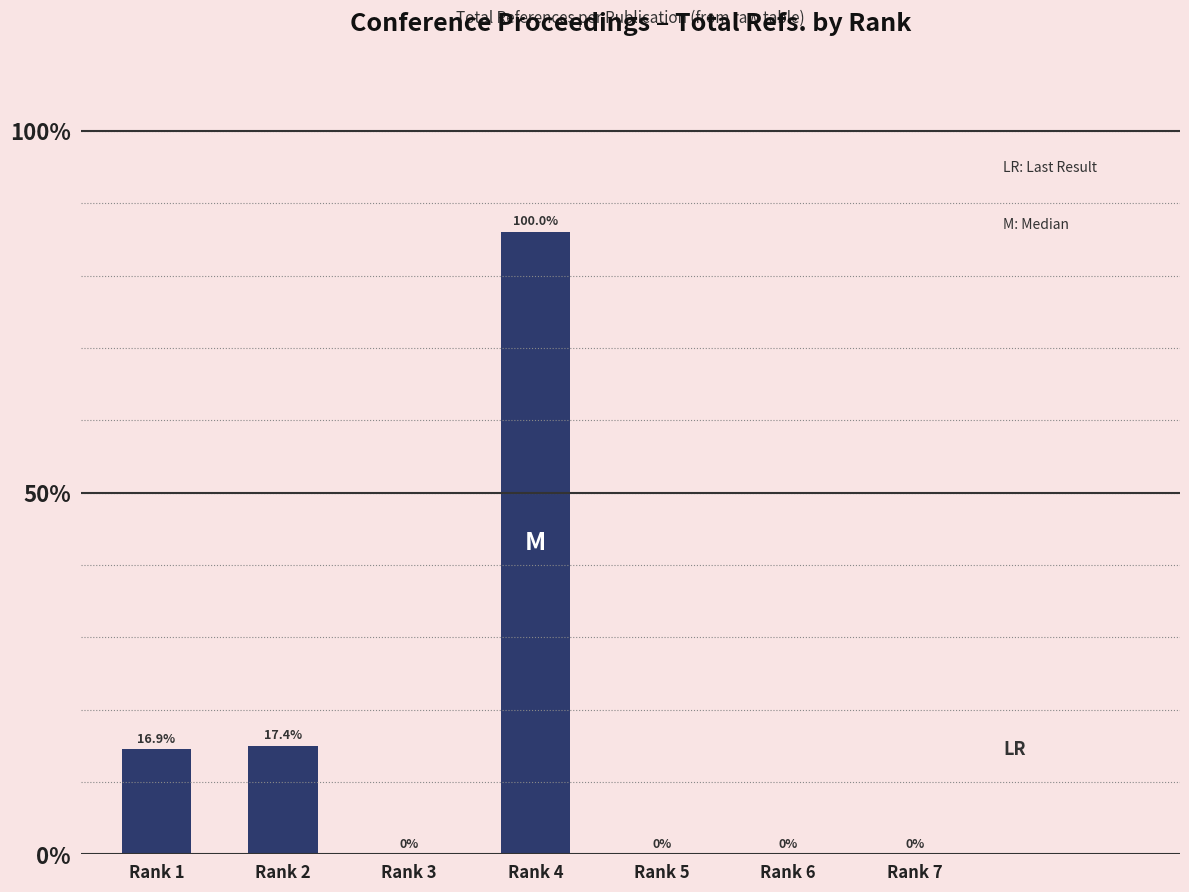

Are the bars horizontal?

No